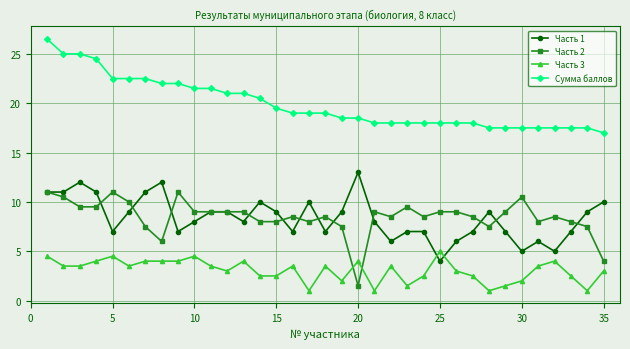

What is the highest value of the Часть 3 series?

5.0